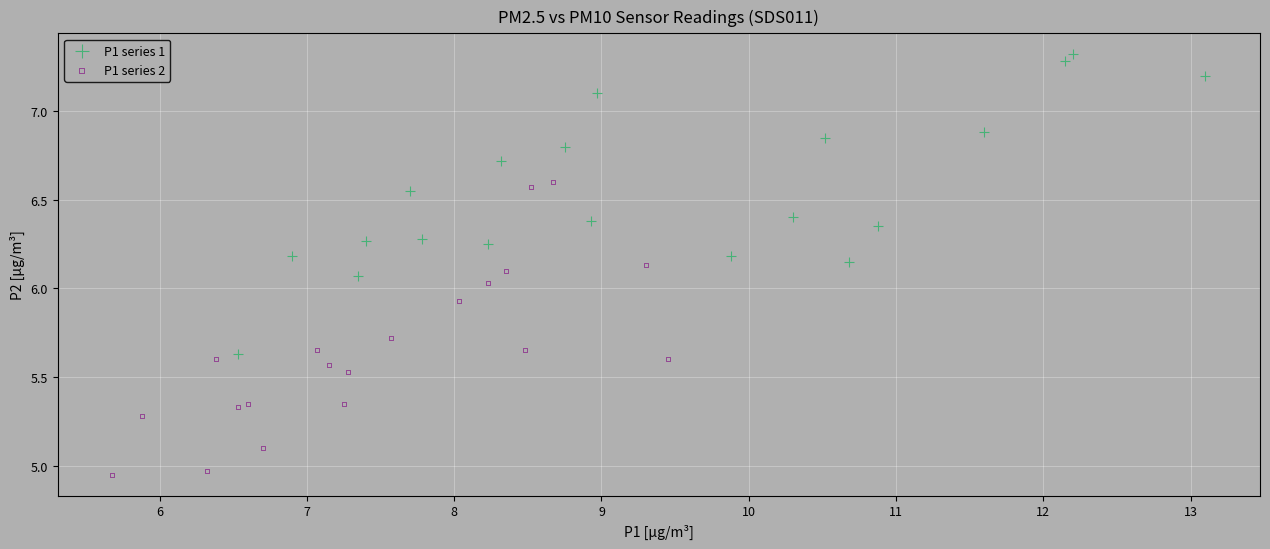

Which series reaches the maximum Y coordinate?

P1 series 1